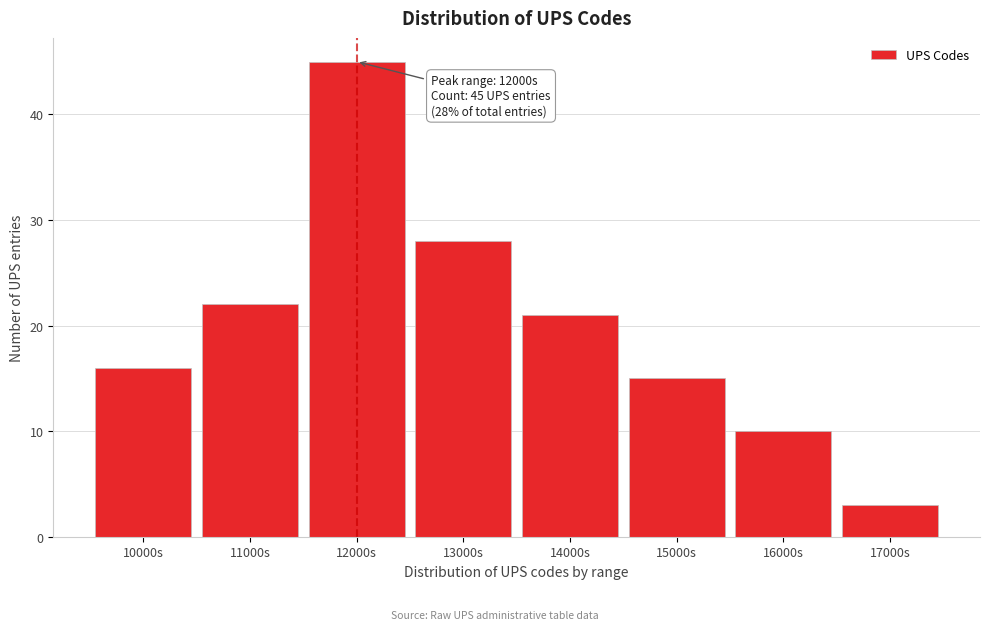

Reading left to right, what are all the values shown in this chart?

16	22	45	28	21	15	10	3